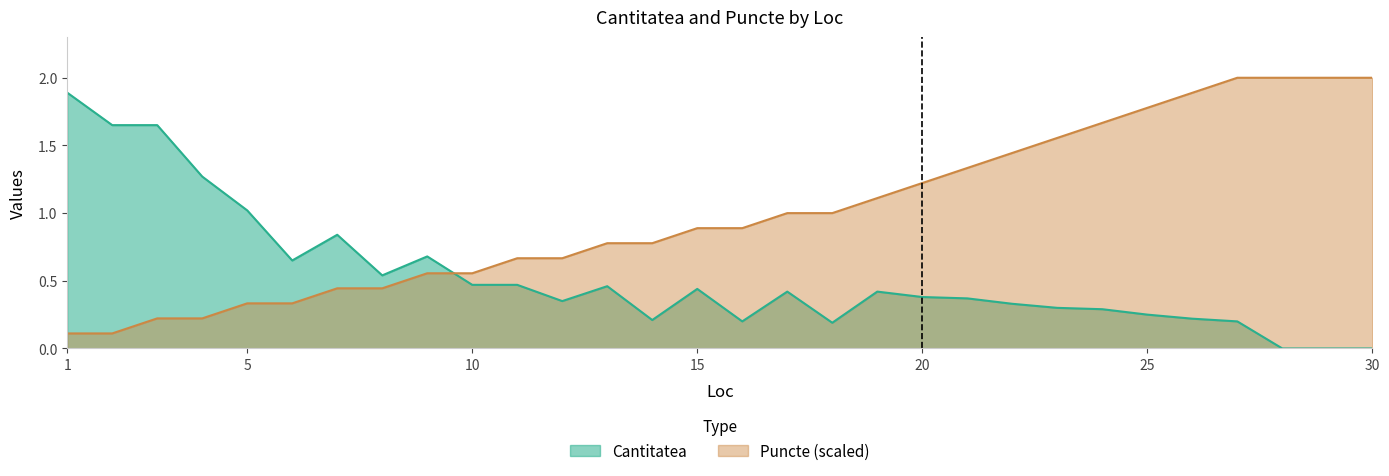

The value of Puncte at 4 is 0.4. True or false?

False